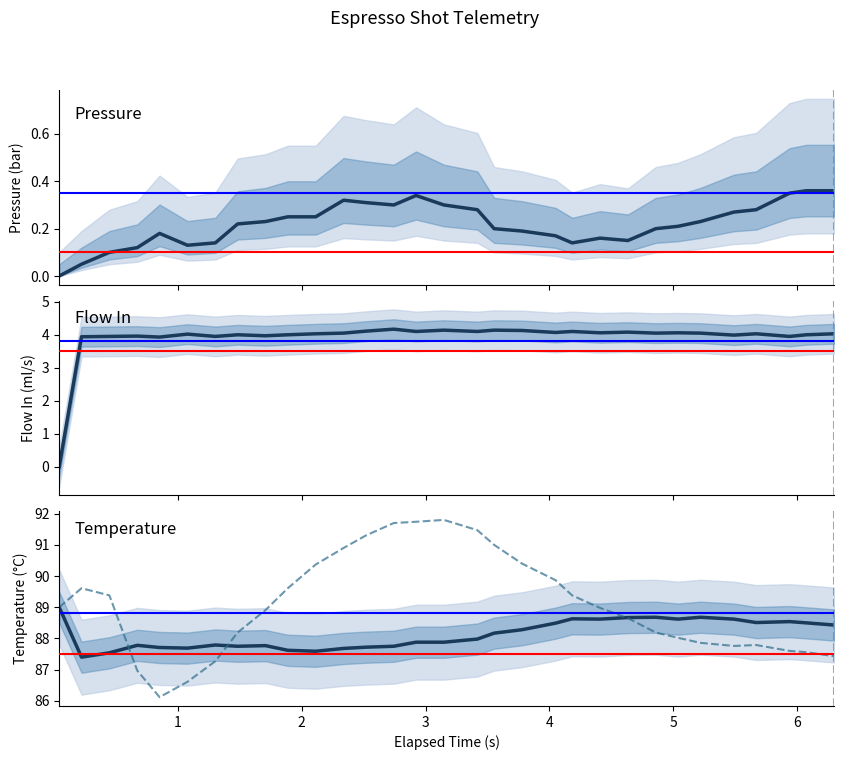

What is the sum of all water_temperature_in values?

2761.4